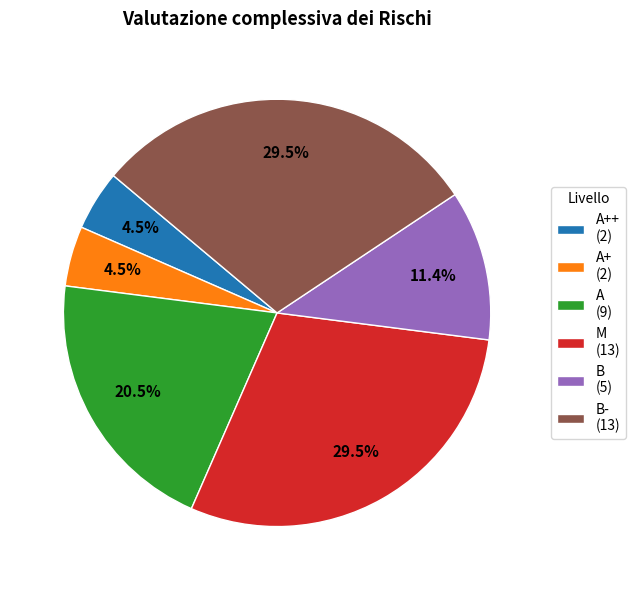

Do B- (13) and A++ (2) together represent more than half of the pie?

No